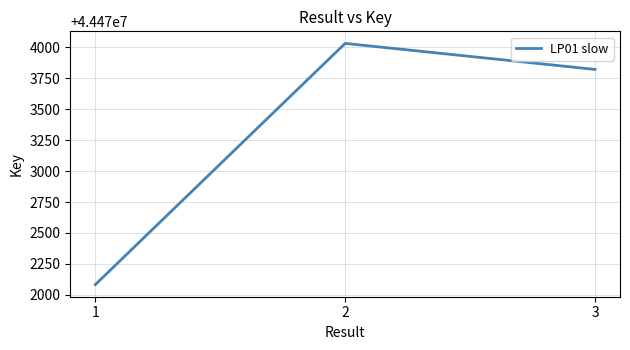

What is the ratio of the value at 3 to the value at 1?

1.0